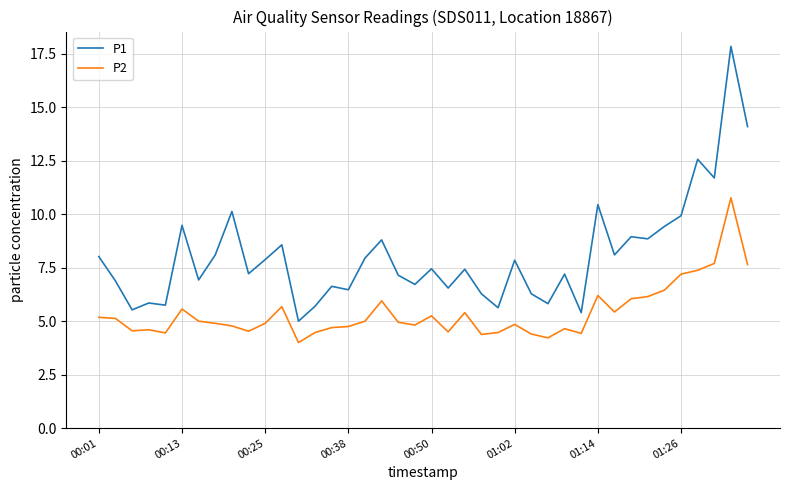

What is the average value of the P2 series?

5.4